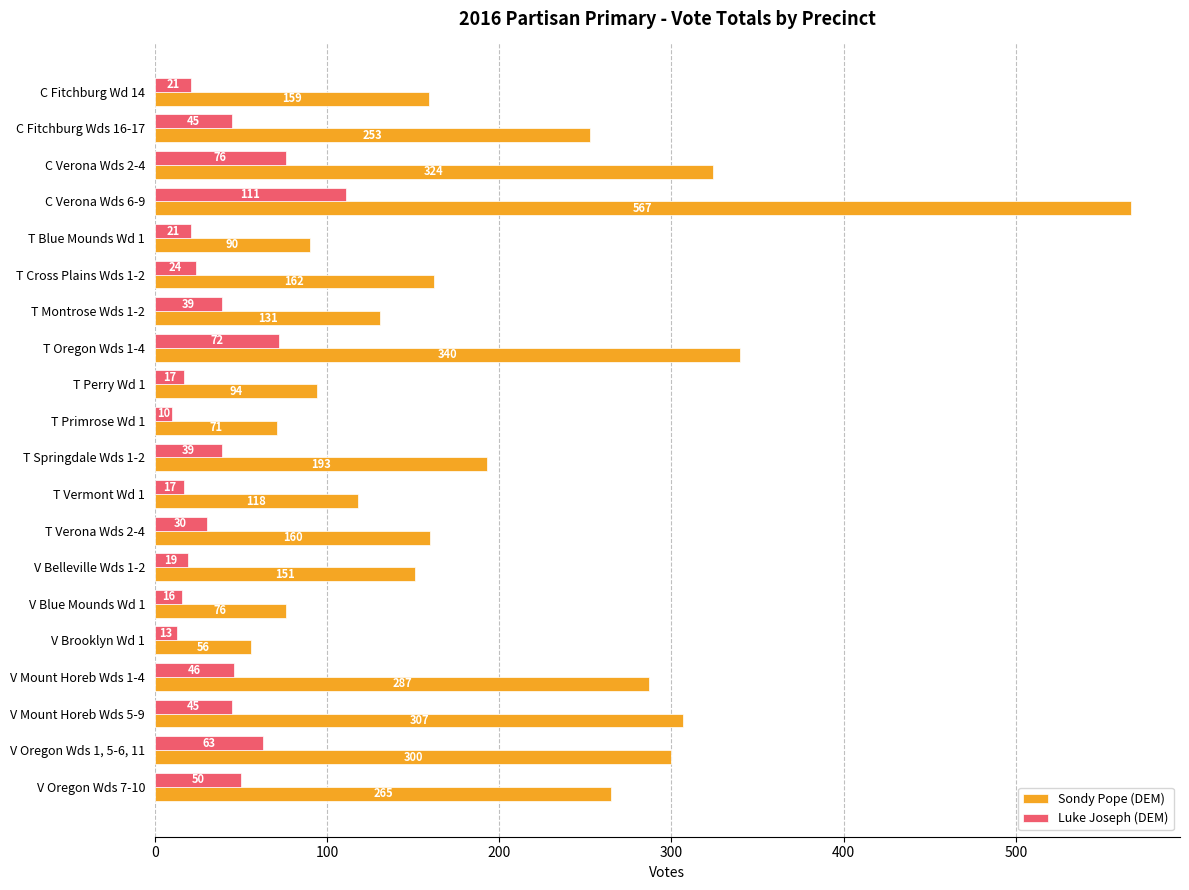

Is it true that Luke Joseph (DEM) equals 45 at V Mount Horeb Wds 5-9?

True